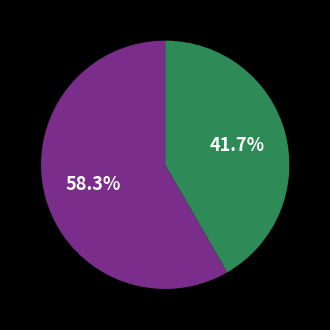

Is there any slice that represents more than half of the pie?

Yes